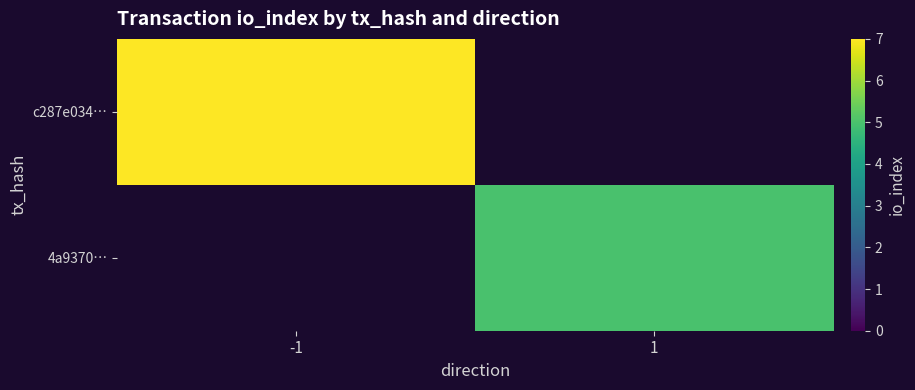

What is the minimum value shown in the chart?

5.0